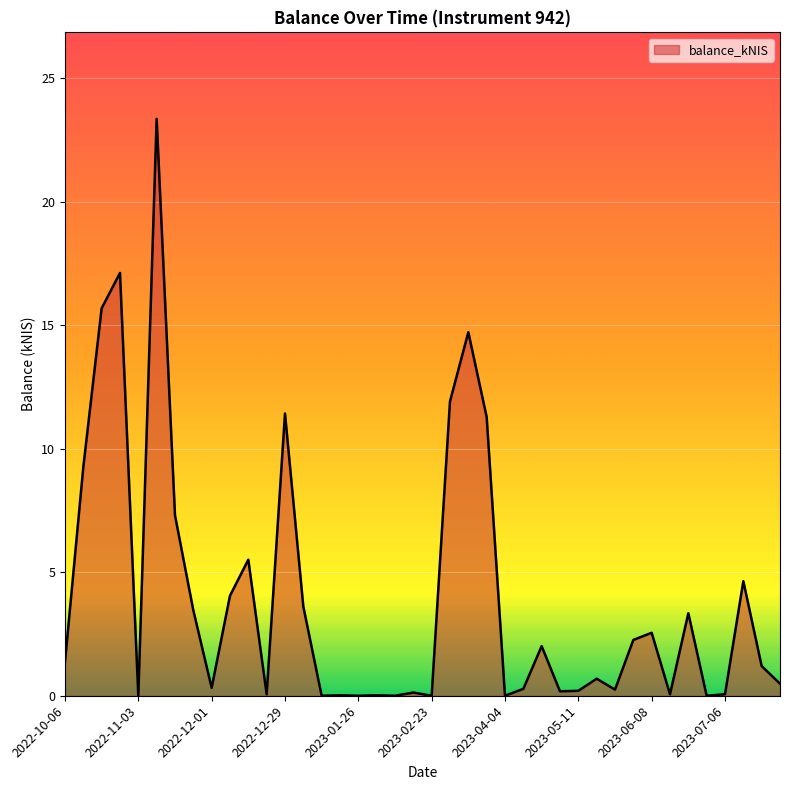

List the labels in order of value, smallest first.

2022-11-03, 2023-01-12, 2023-01-26, 2023-02-09, 2023-02-23, 2023-04-04, 2023-06-29, 2023-01-19, 2023-02-02, 2022-12-22, 2023-06-15, 2023-07-06, 2023-02-16, 2023-05-04, 2023-05-11, 2023-05-24, 2023-04-20, 2022-12-01, 2023-07-26, 2023-05-18, 2023-07-20, 2022-10-06, 2023-04-27, 2023-06-01, 2023-06-08, 2023-06-22, 2022-11-24, 2023-01-05, 2022-12-08, 2023-07-13, 2022-12-15, 2022-11-17, 2022-10-13, 2023-03-30, 2022-12-29, 2023-03-16, 2023-03-23, 2022-10-20, 2022-10-27, 2022-11-10